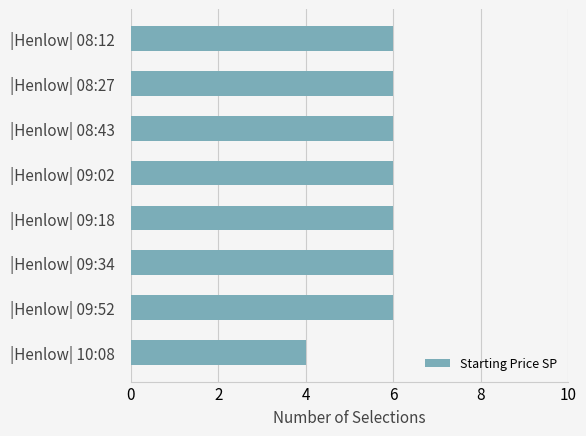

Is it true that the value at |Henlow| 09:34 is 11?

False